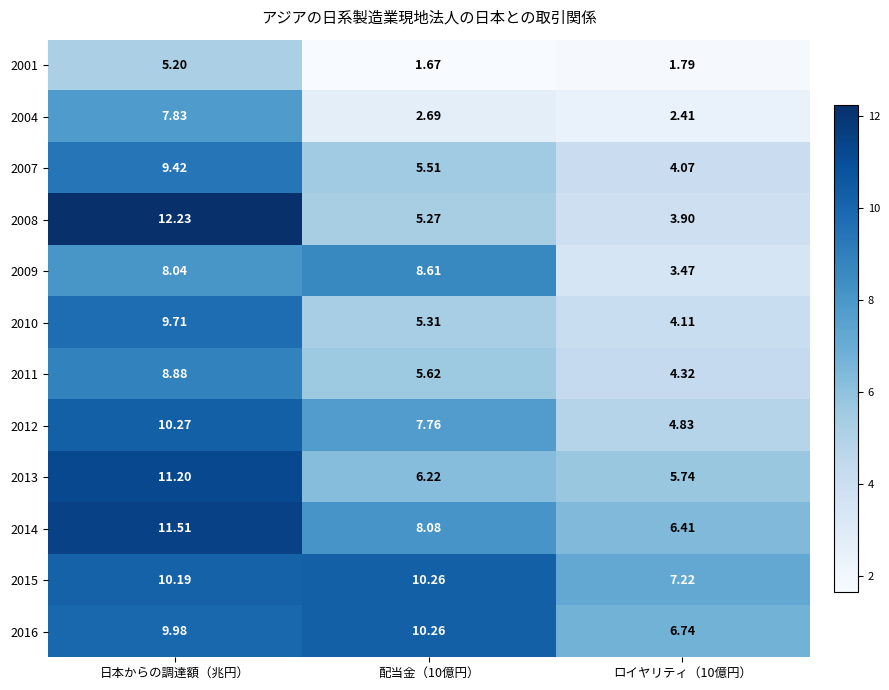

Which series has the largest total across all categories?

2015